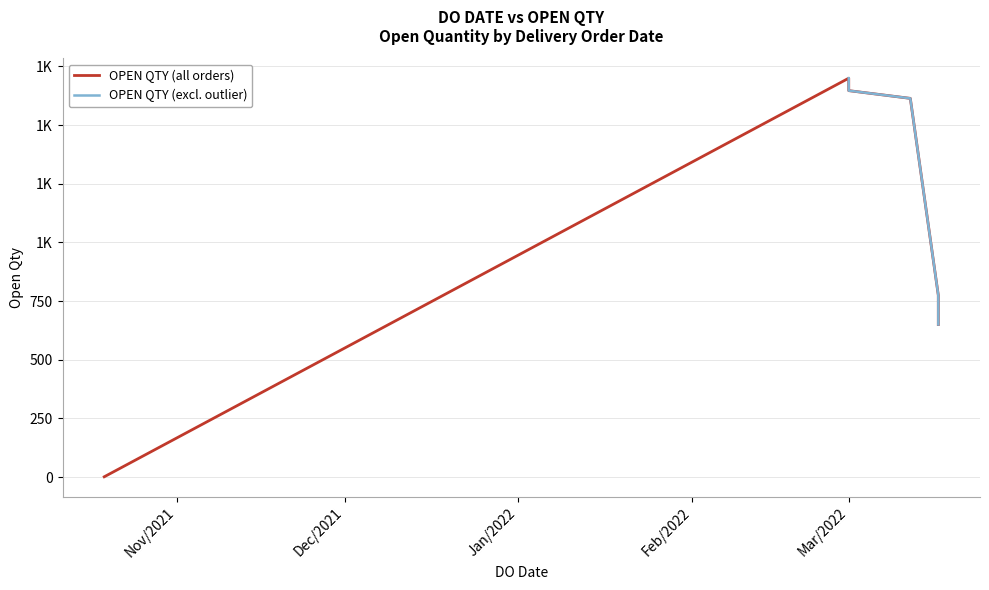

True or false: the data shows 650 at 17/03/2022.

True